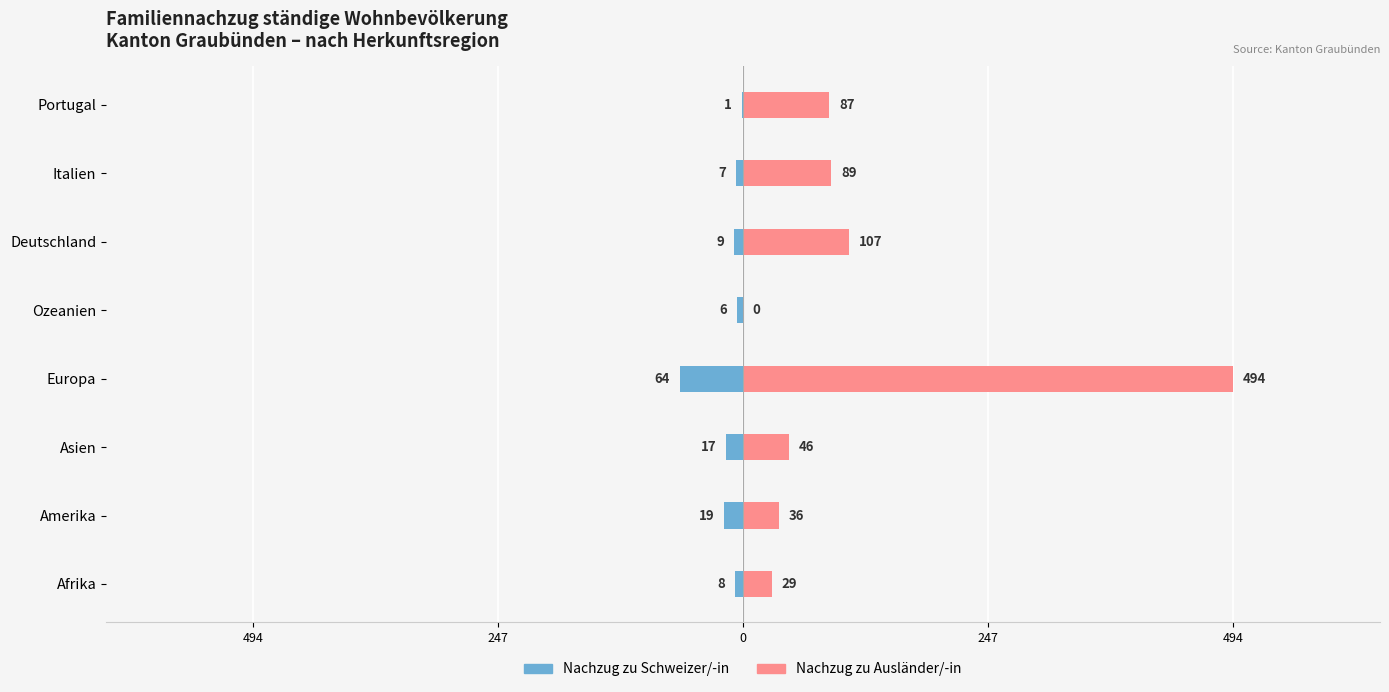

Which series has the largest total across all categories?

Nachzug zu Ausländer/-in